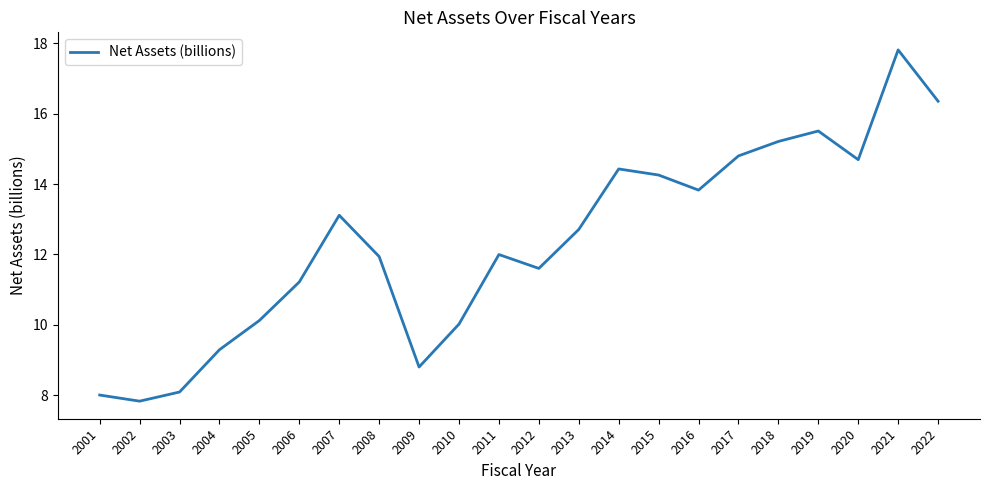

What is the change in value from 2005 to 2006?

+1.1